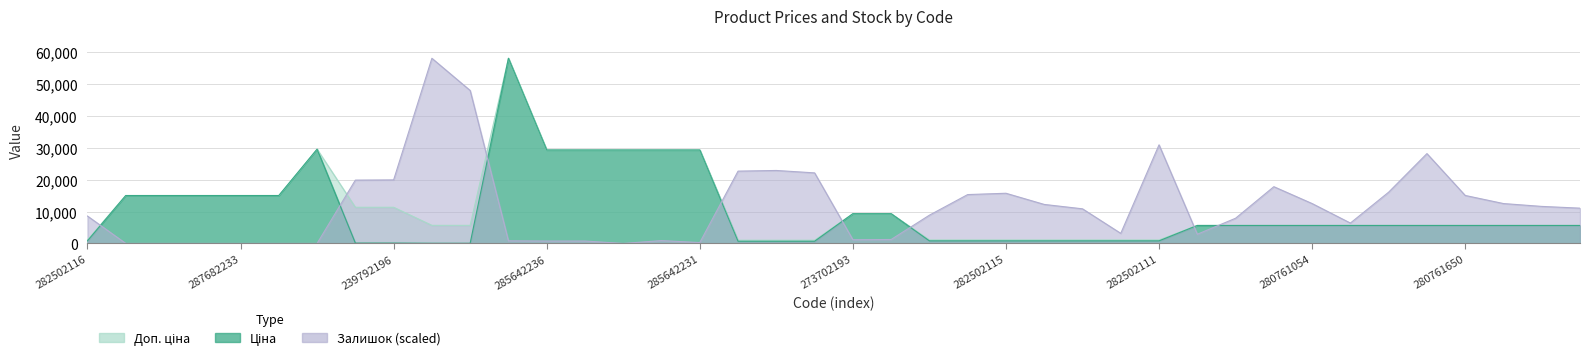

True or false: Доп. ціна has more than 1 points higher than both neighbors.

True